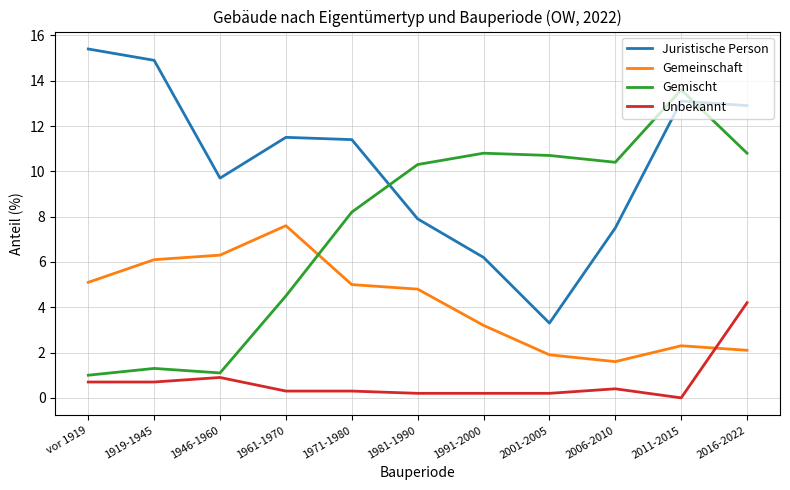

True or false: Juristische Person and Gemeinschaft cross at least once.

False